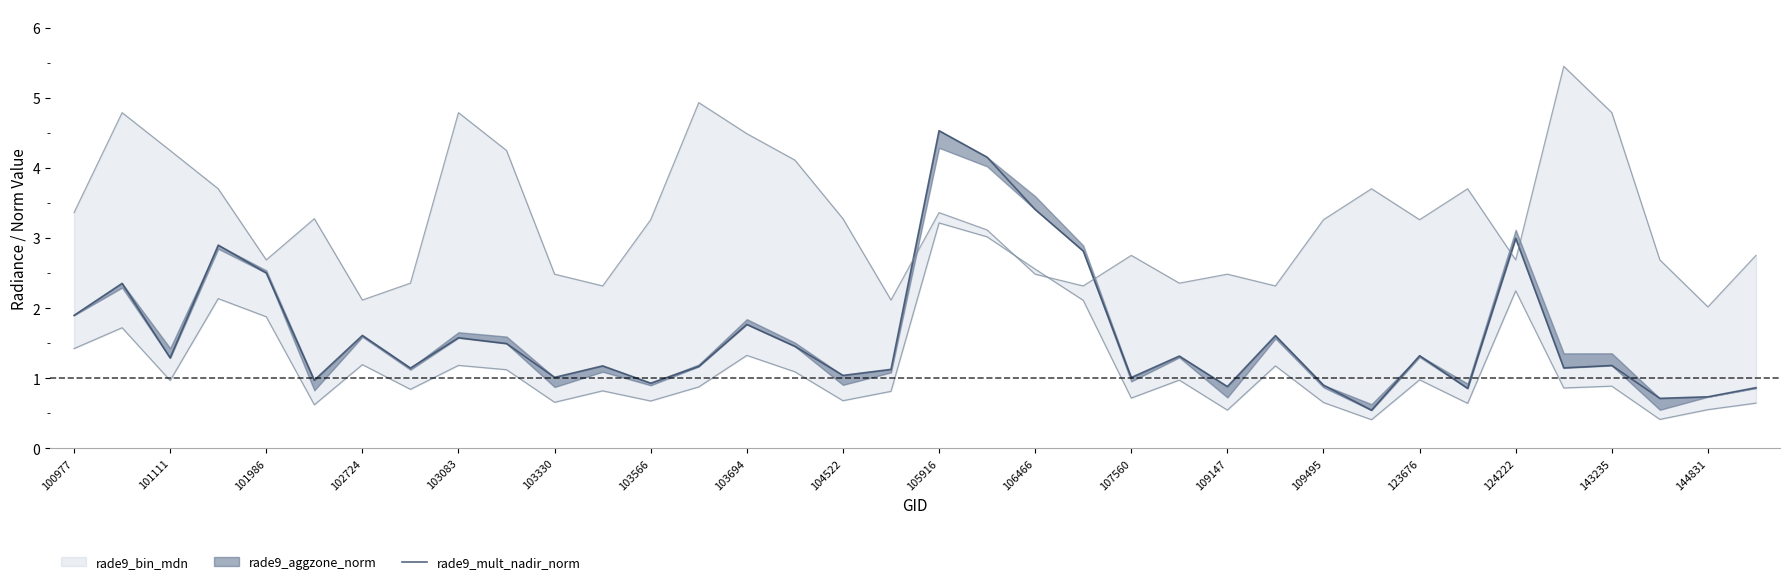

Where is the data nearest to the value 2?

100977